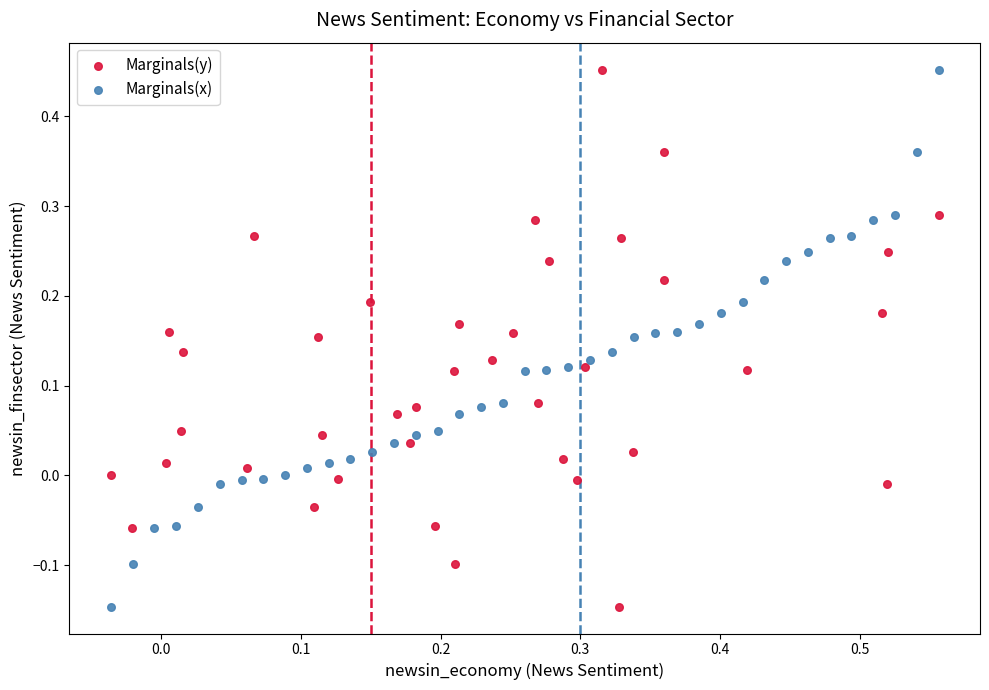

What are all the series names shown in the legend?

Marginals(y), Marginals(x)